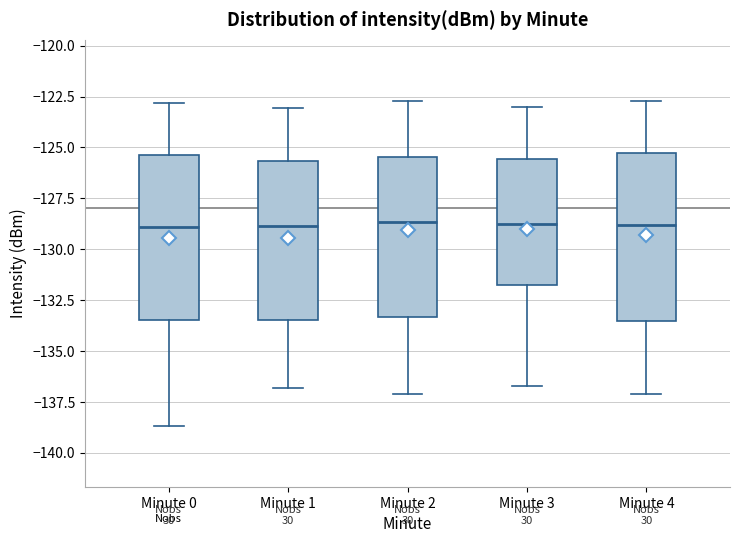

Reading left to right, transcribe this box plot: for each box, give where its median line is, the range the box spans, and where its two whiskers end, as read against the y-axis. The values are not printed on the chart, so give them approximately, as read against the axis.

Minute 0: median -129.0, box -133.5 to -125.5, whiskers -138.5 to -123.0
Minute 1: median -129.0, box -133.5 to -125.5, whiskers -137.0 to -123.0
Minute 2: median -128.5, box -133.5 to -125.5, whiskers -137.0 to -122.5
Minute 3: median -128.5, box -132.0 to -125.5, whiskers -136.5 to -123.0
Minute 4: median -129.0, box -133.5 to -125.0, whiskers -137.0 to -122.5